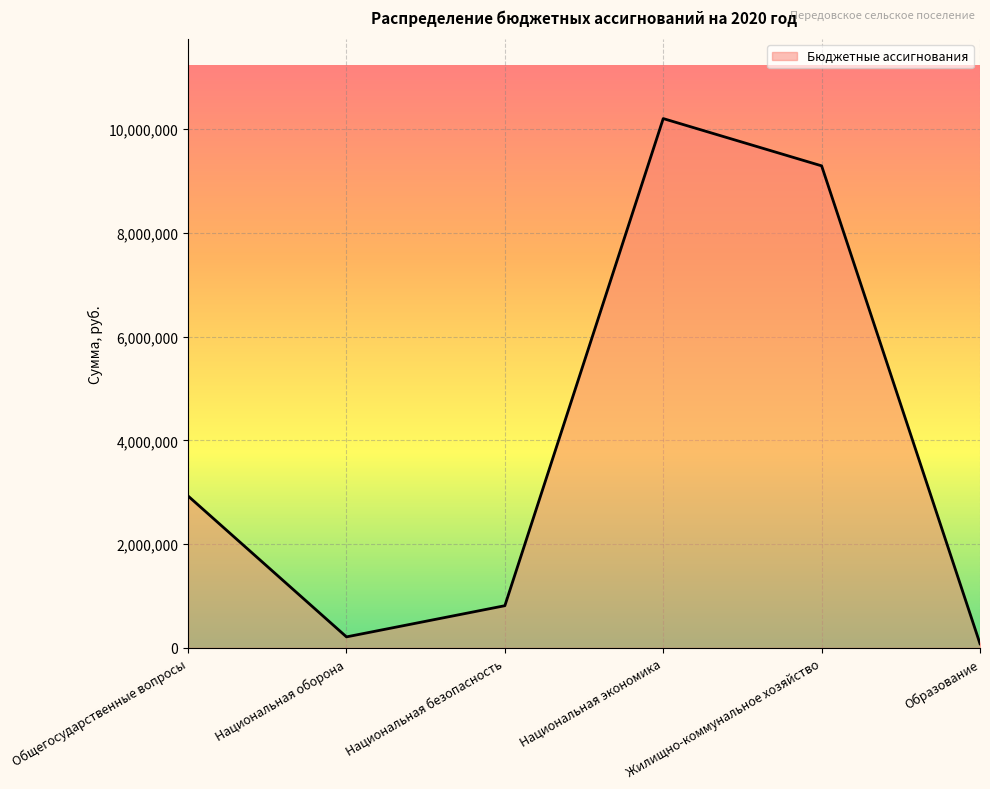

At which category does the data reach its first local valley?

Национальная оборона